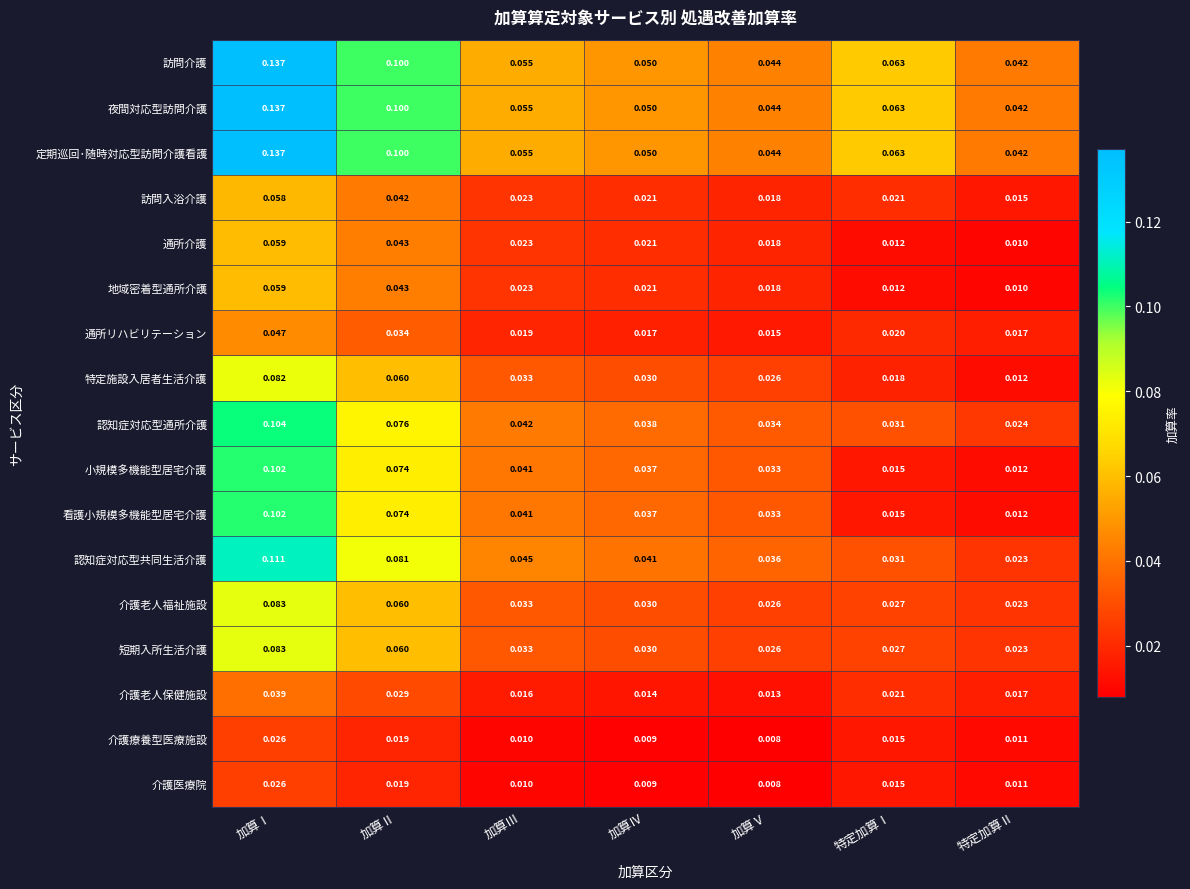

Is the value of 介護療養型医療施設 at 特定加算Ⅱ greater than the value of 特定施設入居者生活介護 at 加算Ⅰ?

No